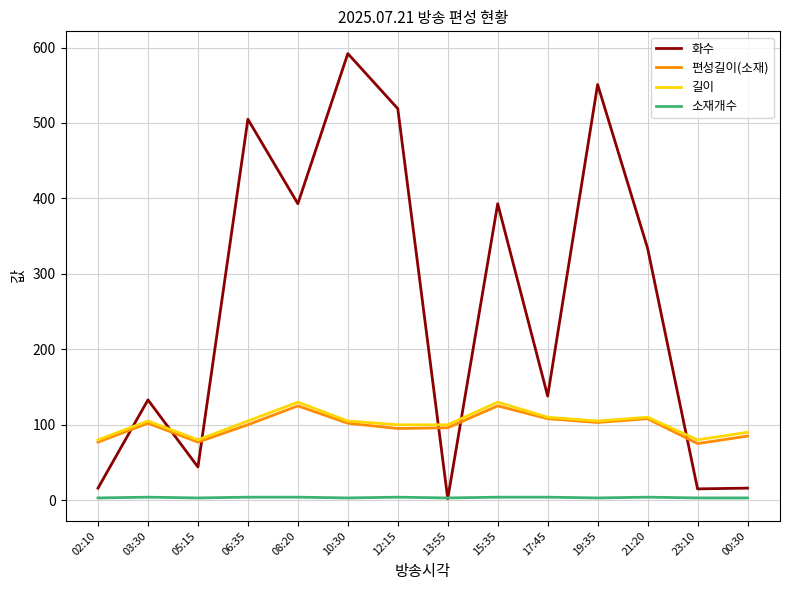

Count the number of categories in the chart.

14